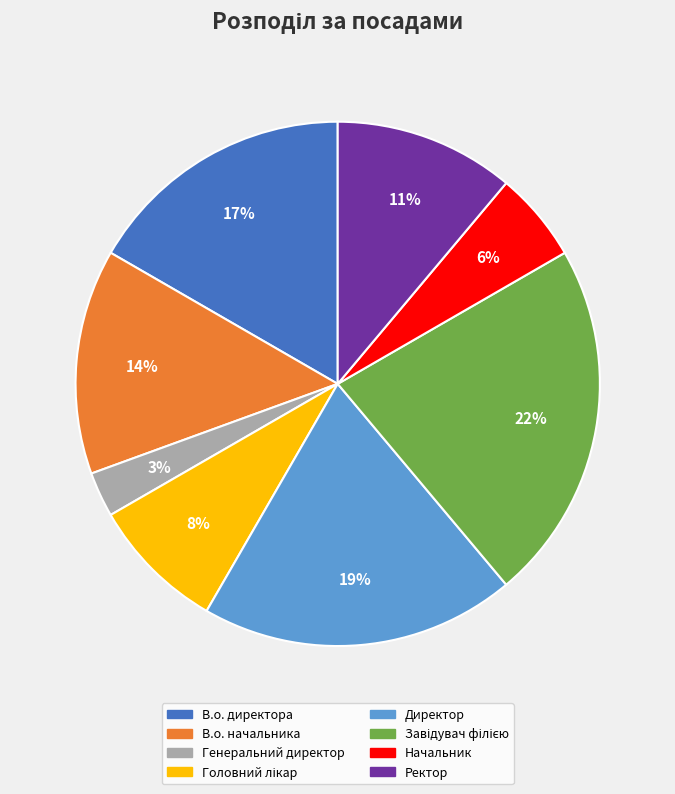

Do В.о. директора and Директор together represent more than half of the pie?

No